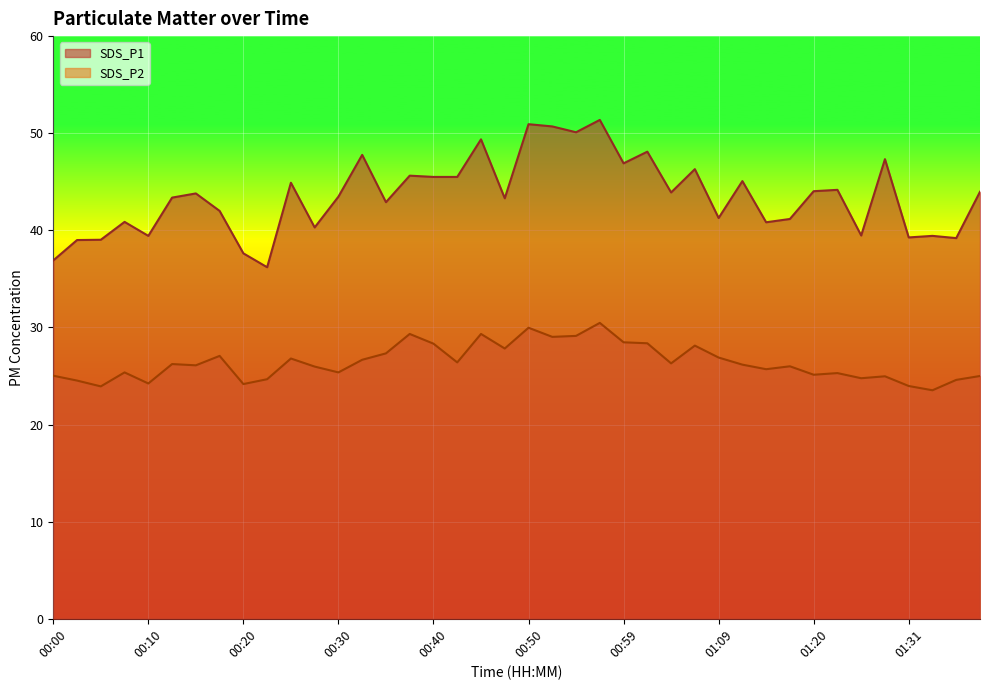

At which label is SDS_P2 closest to 27?

00:18